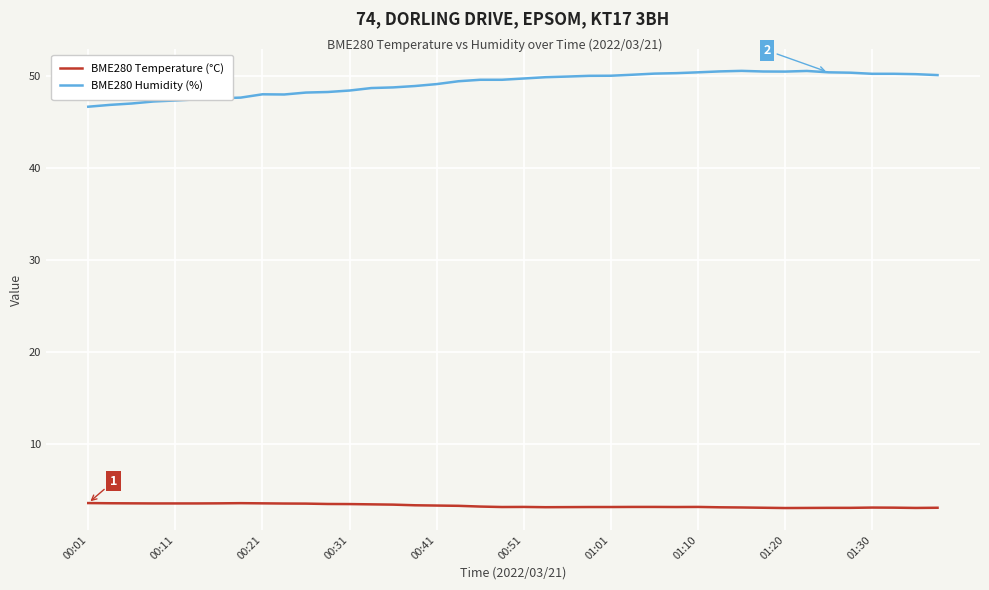

True or false: BME280 Temperature (°C) and BME280 Humidity (%) intersect in this chart.

False